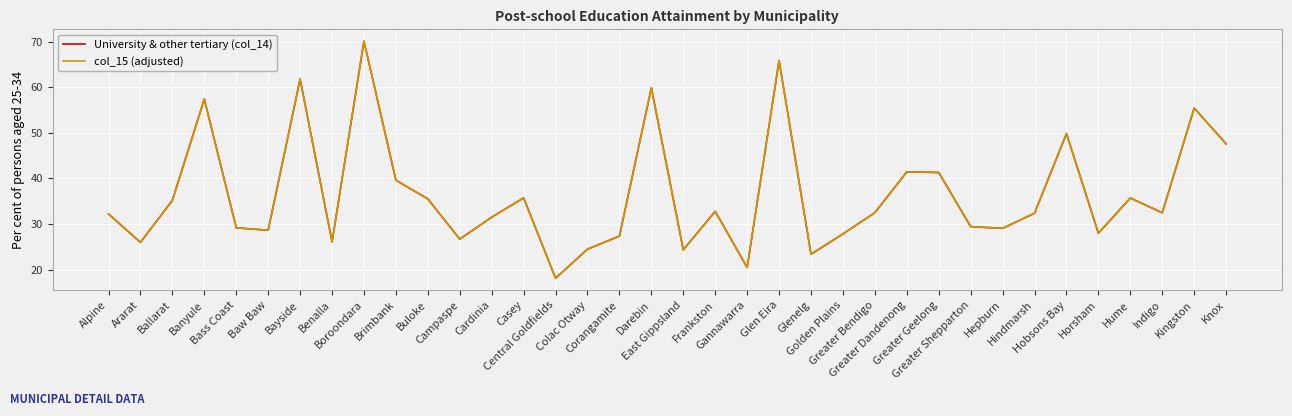

True or false: col_15 (adjusted) and University & other tertiary (col_14) intersect in this chart.

False